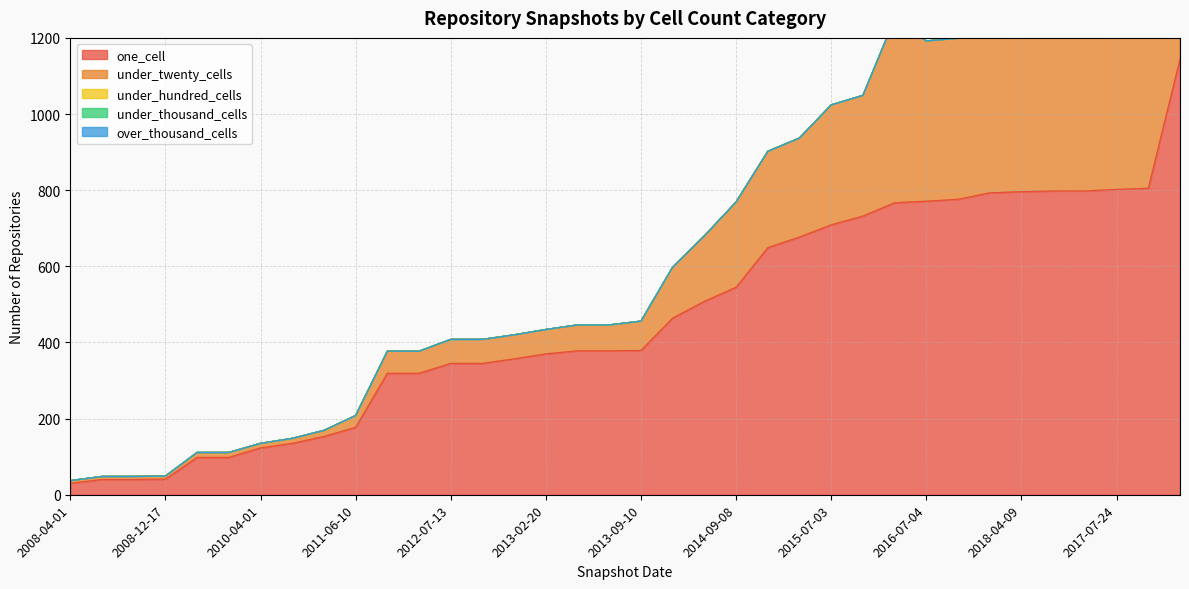

How many interior local valleys does the under_twenty_cells series have?

4